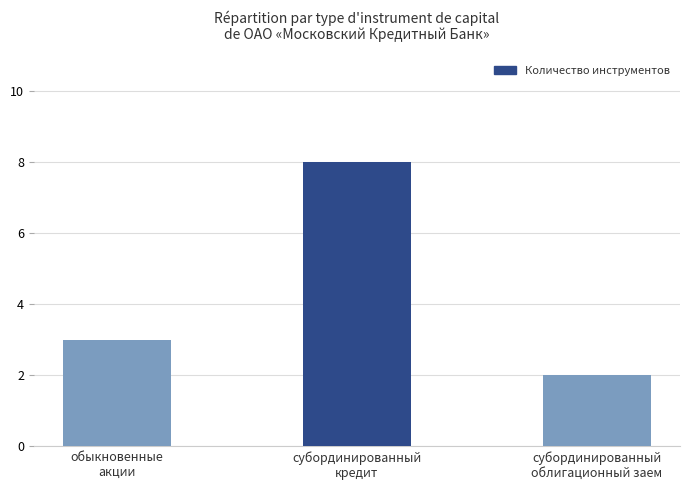

Approximately how many times larger is the value at обыкновенные
акции compared to субординированный
облигационный заем?

1.5